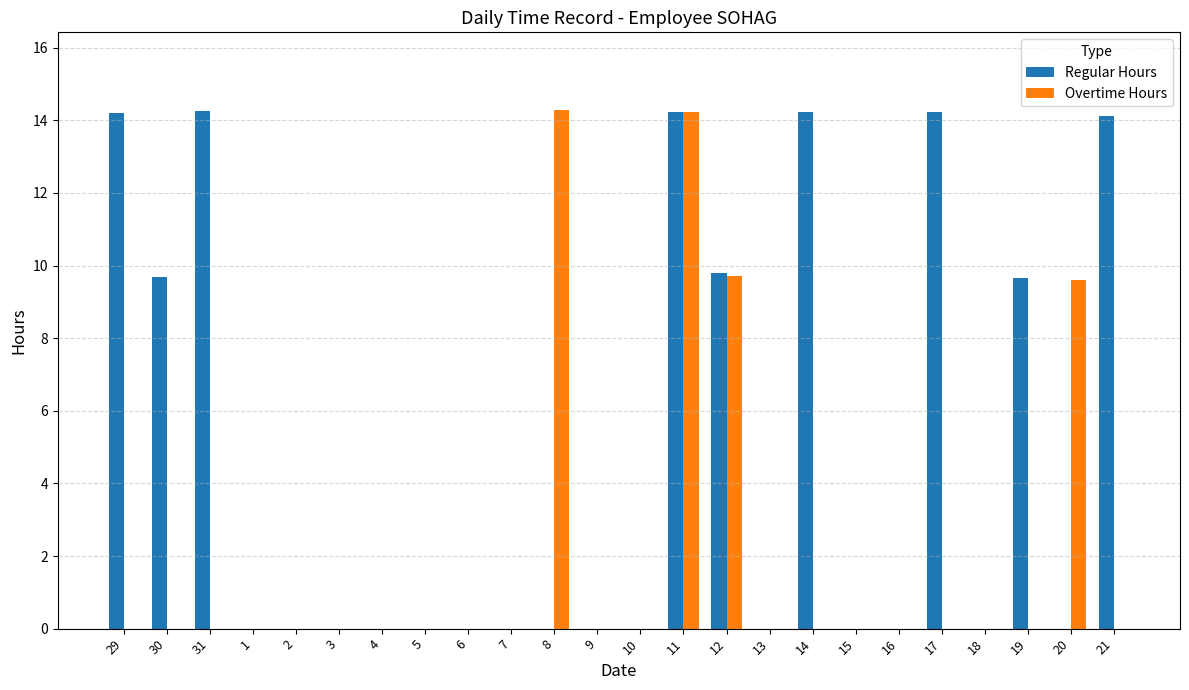

What are all the series names shown in the legend?

Regular Hours, Overtime Hours